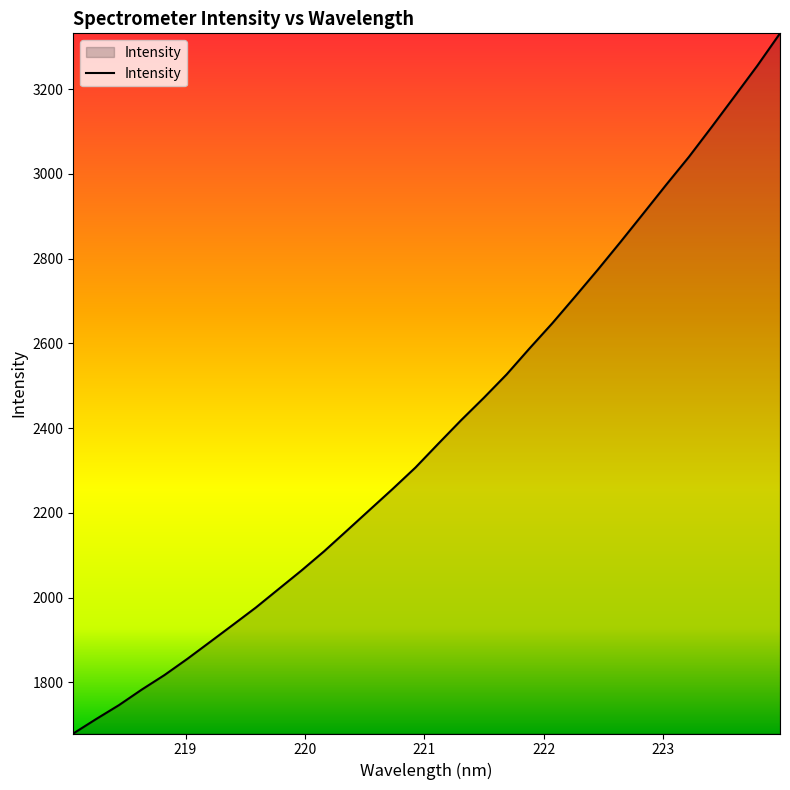

What is the greatest value displayed?

3331.9